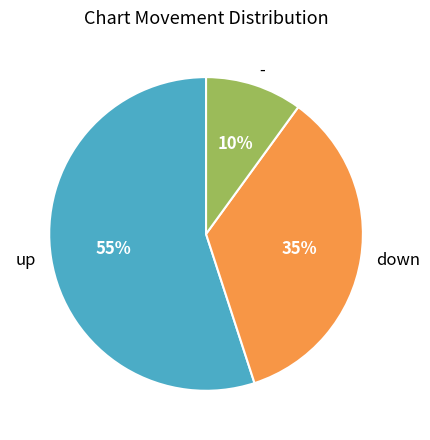

Which slice is the largest?

up